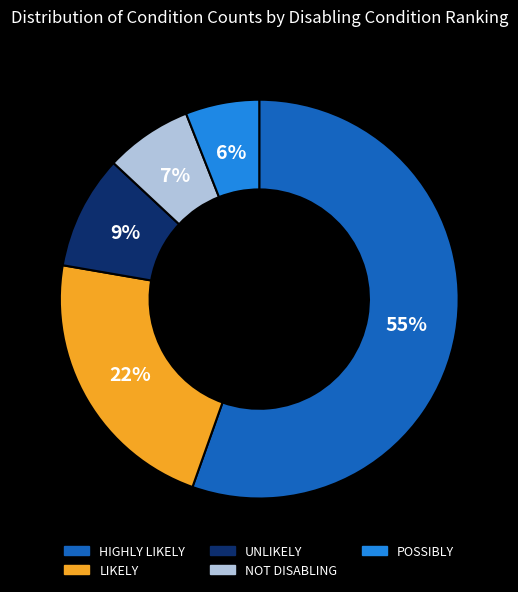

Does any single category account for the majority?

Yes